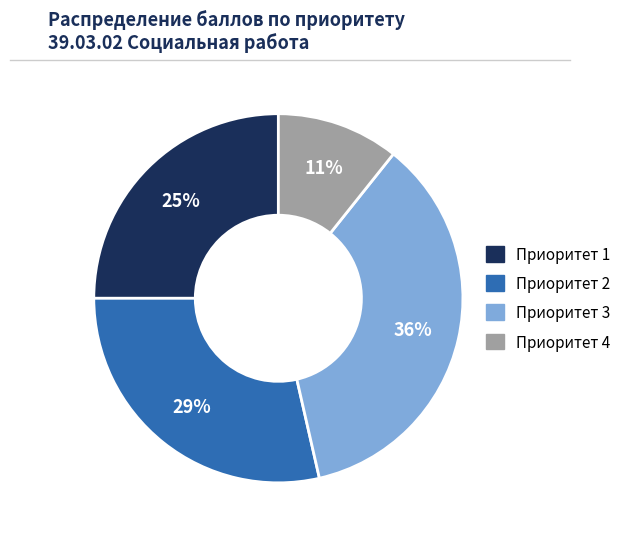

What is the ratio of the value at Приоритет 2 to the value at Приоритет 3?

0.8